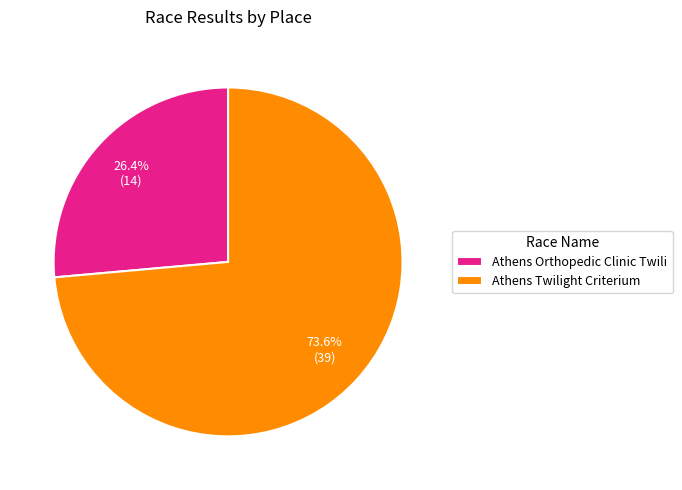

Does any single category account for the majority?

Yes